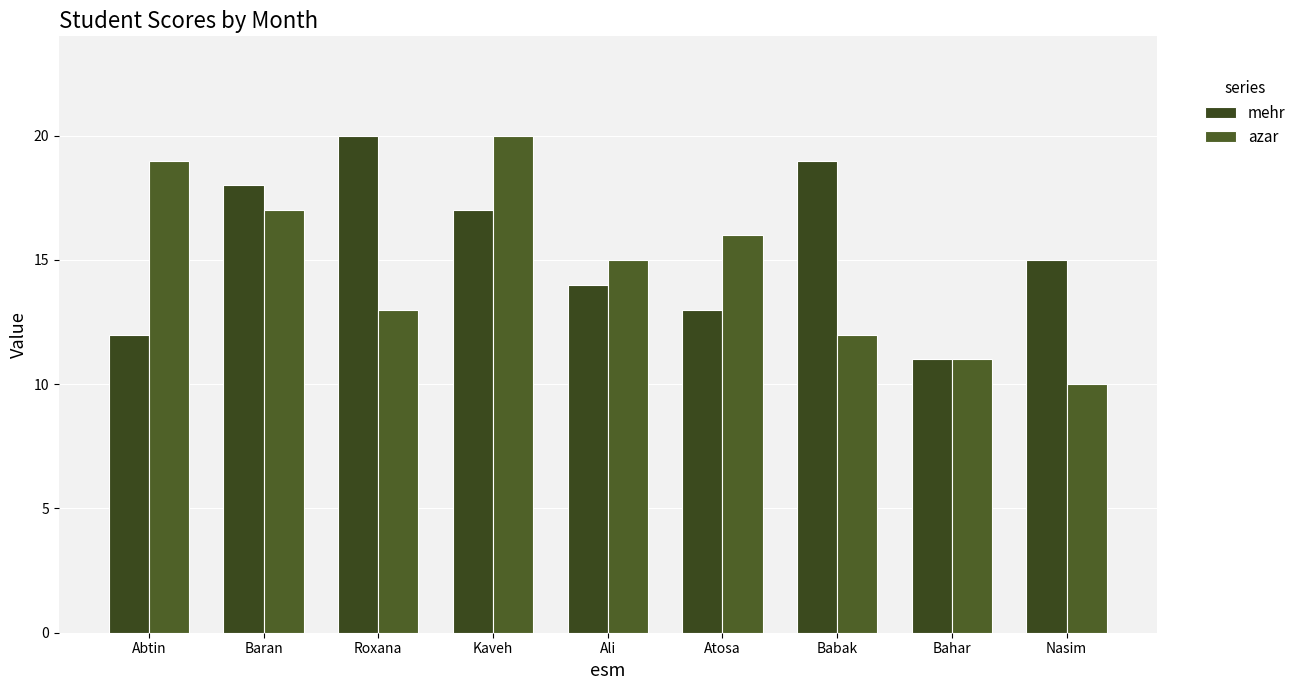

At which category is the sum across all series the highest?

Kaveh